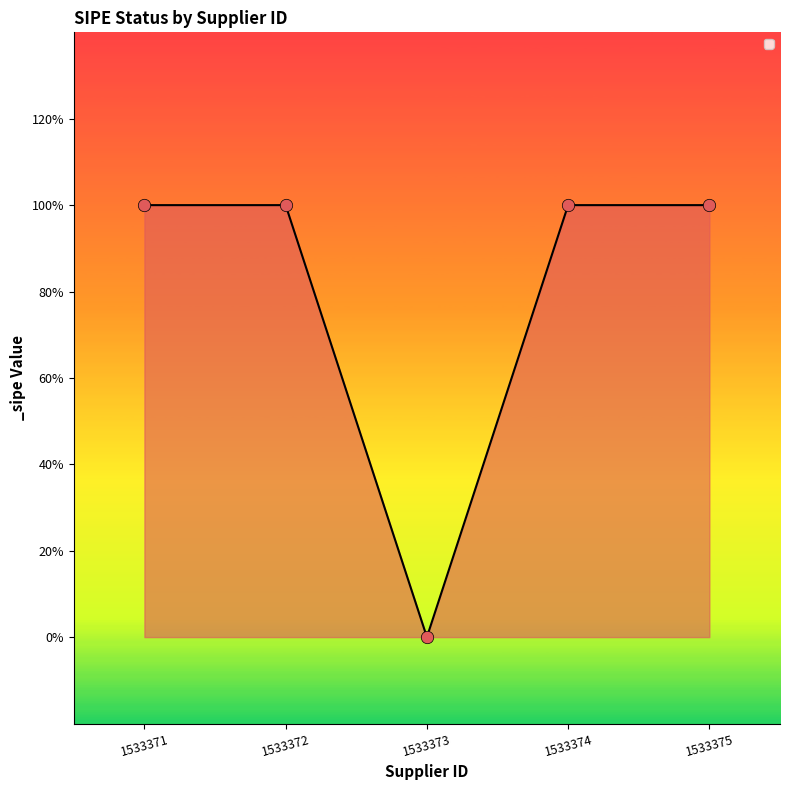

What is the change in value from 1533373 to 1533375?

+1